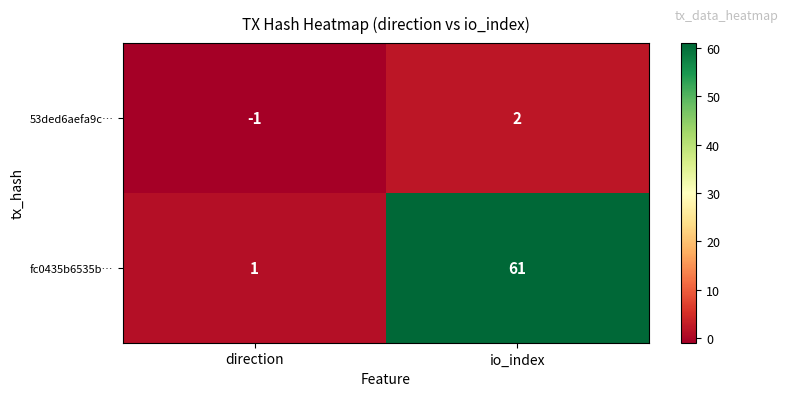

Which series has the widest spread of values?

fc0435b6535b…